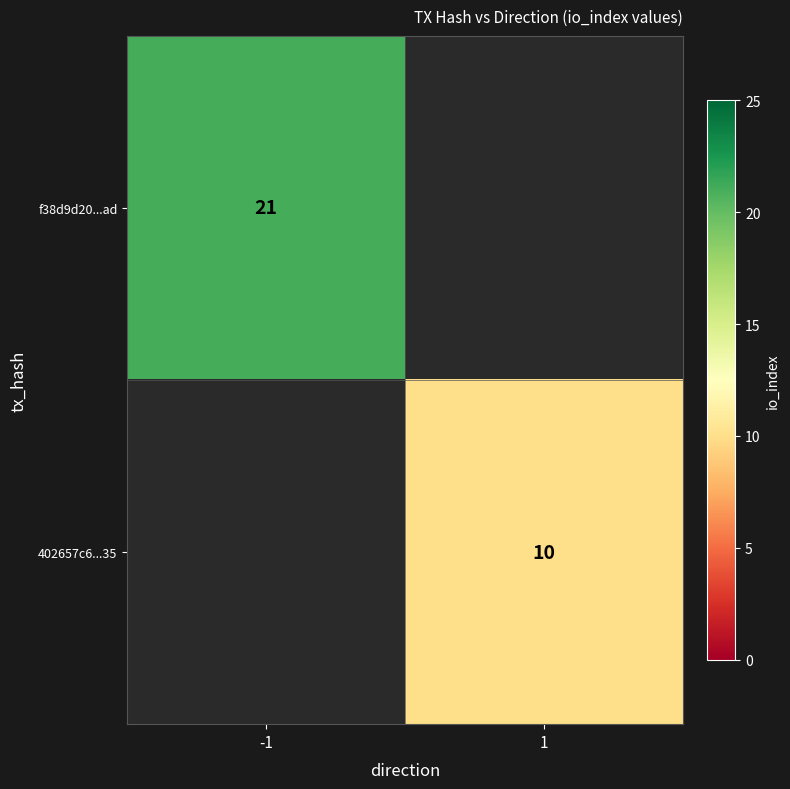

Count the number of categories in the chart.

2